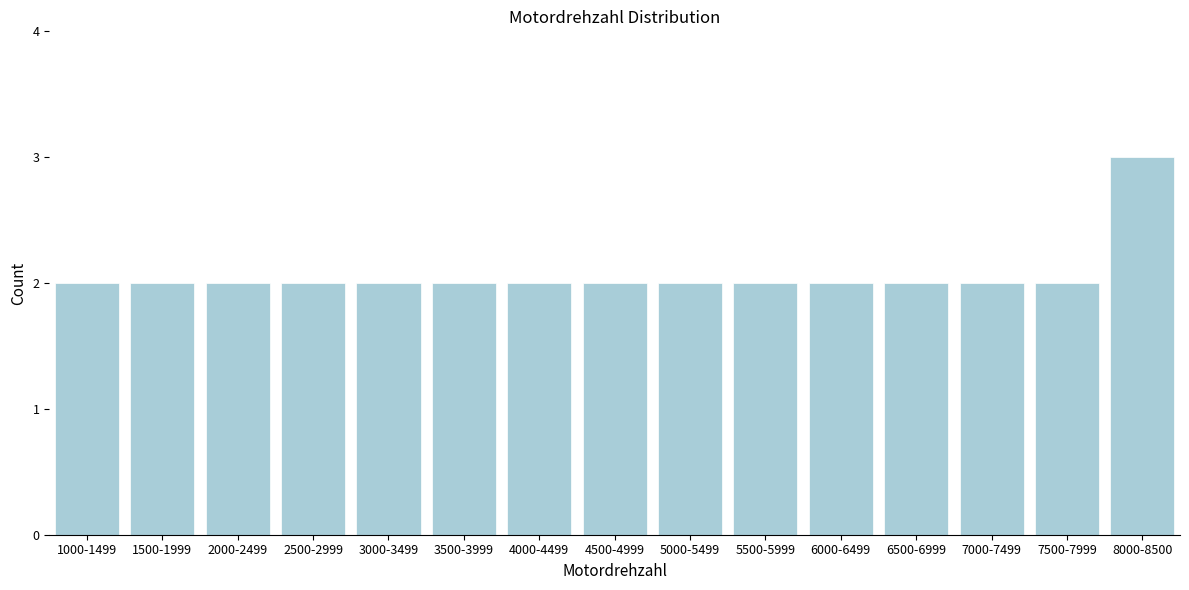

Reading left to right, what are all the values shown in this chart?

2	2	2	2	2	2	2	2	2	2	2	2	2	2	3